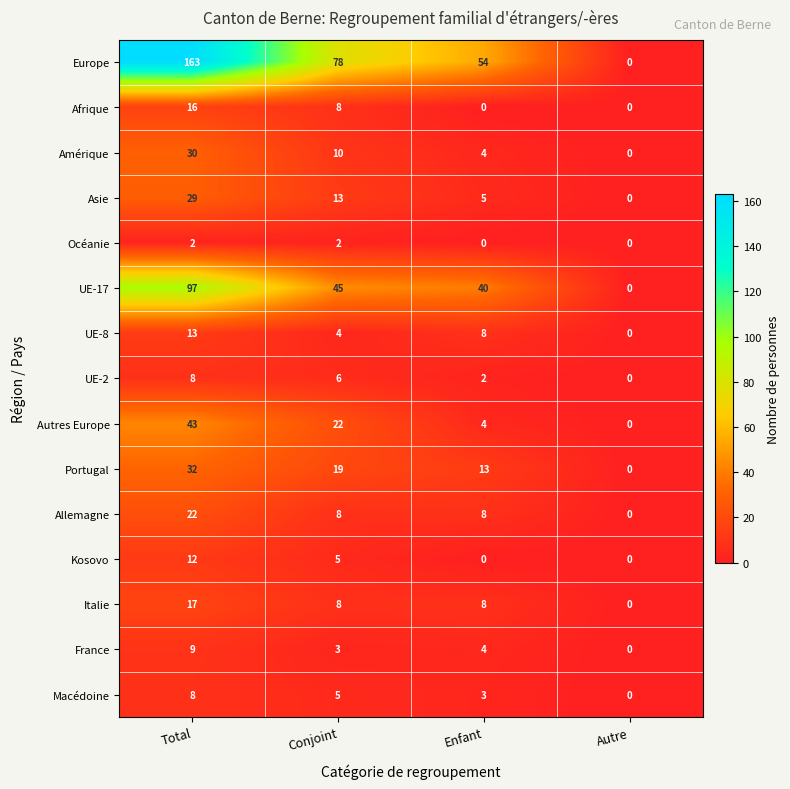

Which series has the largest total across all categories?

Europe